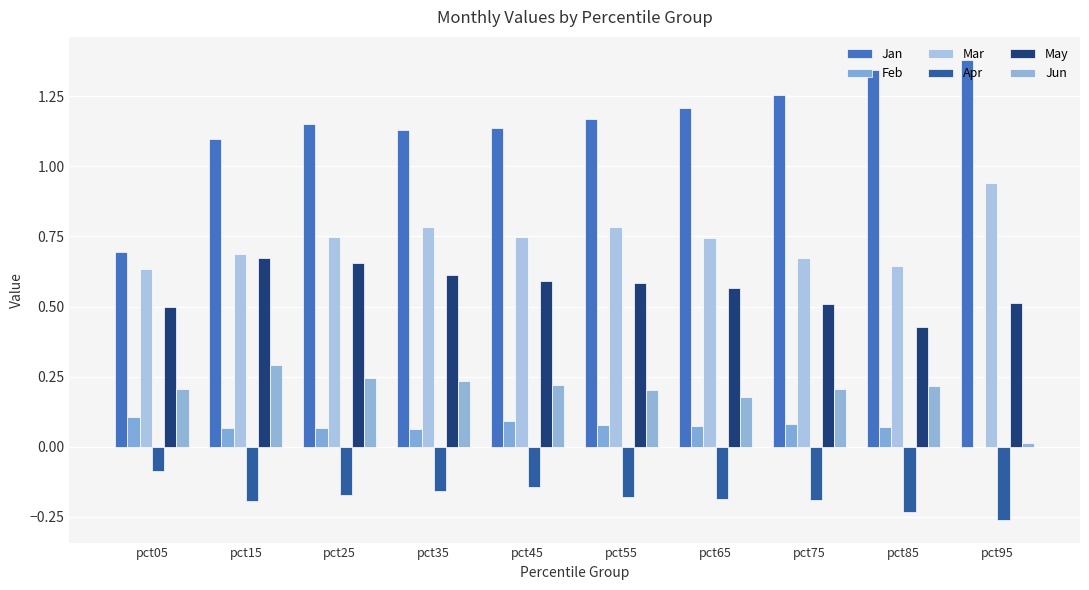

How many data points does each series have?

10